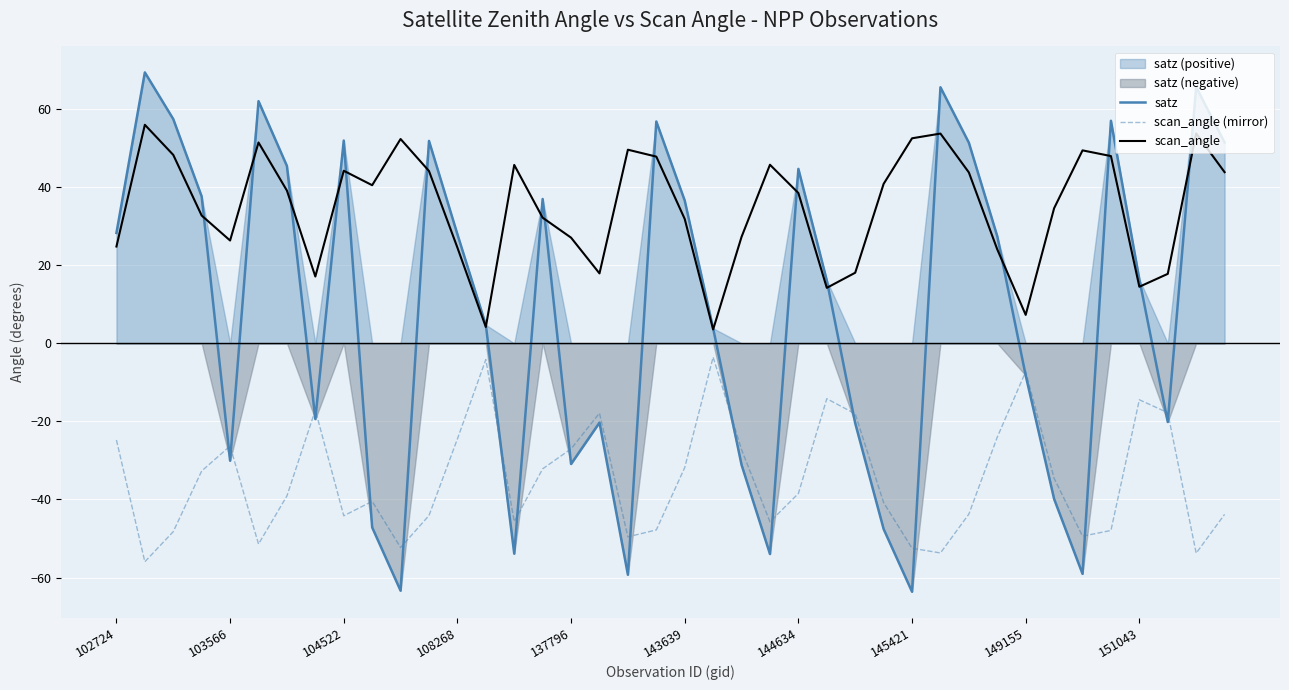

How many data points in scan_angle (mirror) are above -38?

19